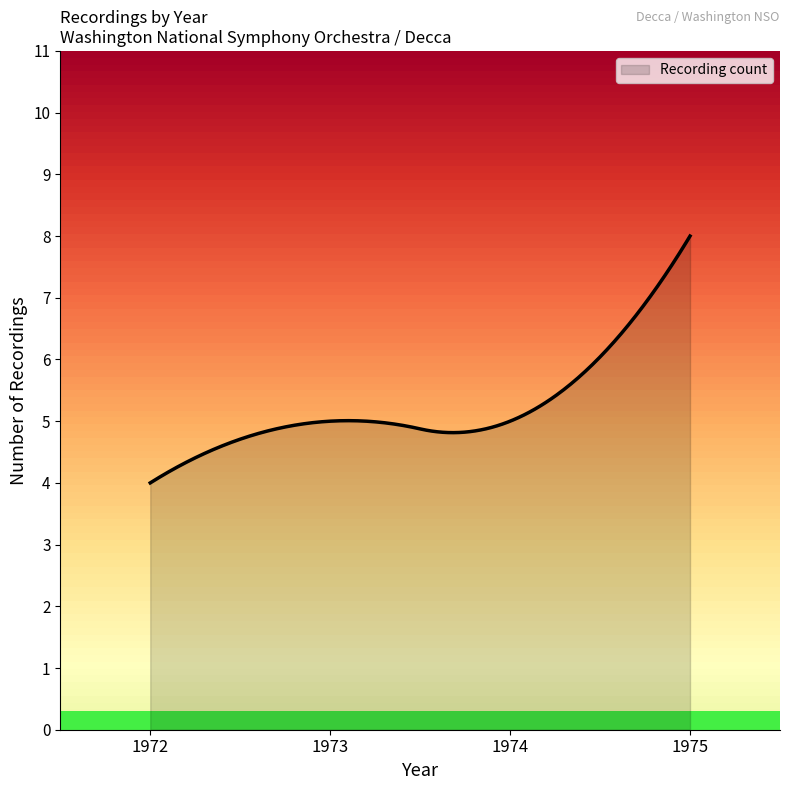

What is the difference between the maximum and minimum values?

4.0